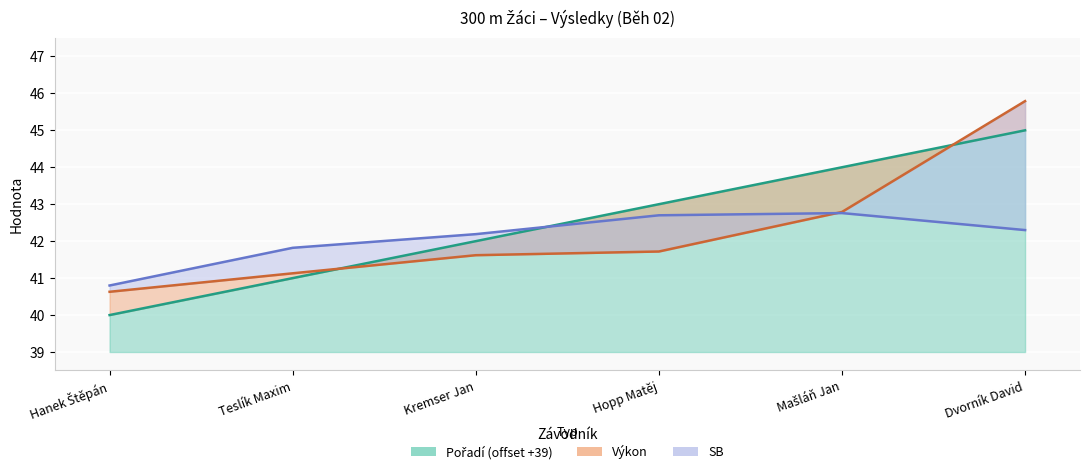

List the series in order of their overall mean, highest first.

Pořadí, Výkon, SB